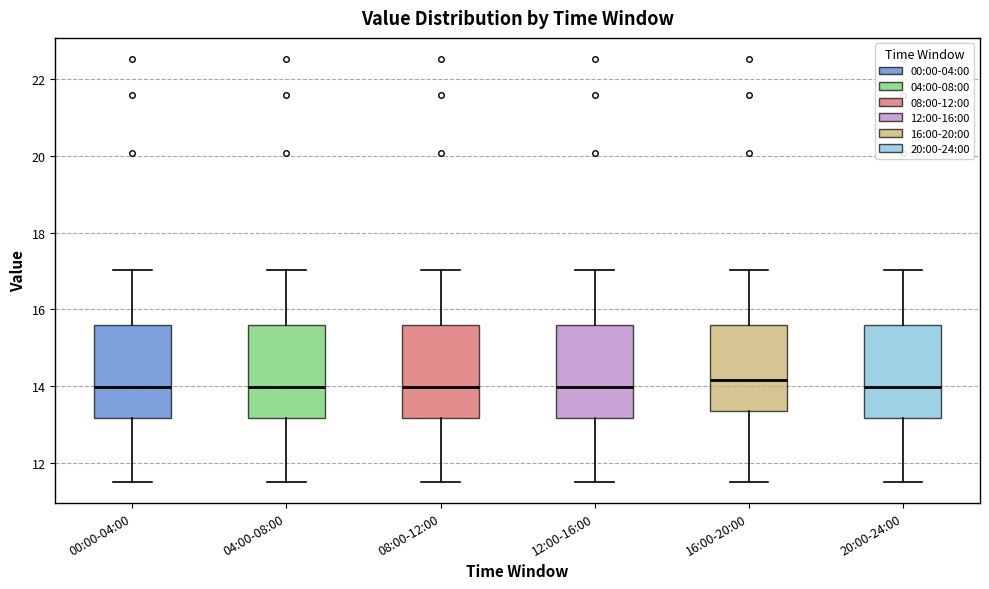

Reading left to right, read every box against the y-axis: the position of its median line, the range the box covers, and the ends of its whiskers. The values are not printed on the chart, so give them approximately, as read against the axis.

00:00-04:00: median 14.0, box 13.2 to 15.6, whiskers 11.6 to 17.0
04:00-08:00: median 14.0, box 13.2 to 15.6, whiskers 11.6 to 17.0
08:00-12:00: median 14.0, box 13.2 to 15.6, whiskers 11.6 to 17.0
12:00-16:00: median 14.0, box 13.2 to 15.6, whiskers 11.6 to 17.0
16:00-20:00: median 14.2, box 13.4 to 15.6, whiskers 11.6 to 17.0
20:00-24:00: median 14.0, box 13.2 to 15.6, whiskers 11.6 to 17.0